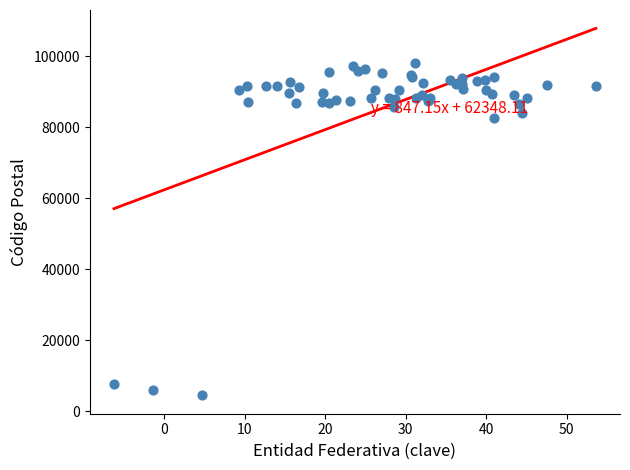

What Y value in the scatter plot is closest to 51270?

82481.8